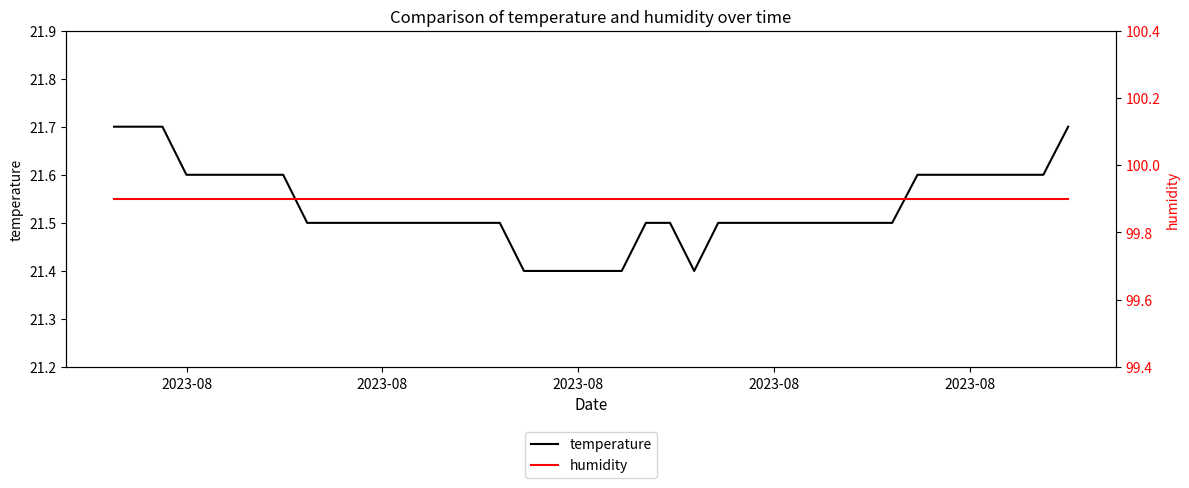

What is the difference between the maximum and minimum values in the temperature series?

0.3